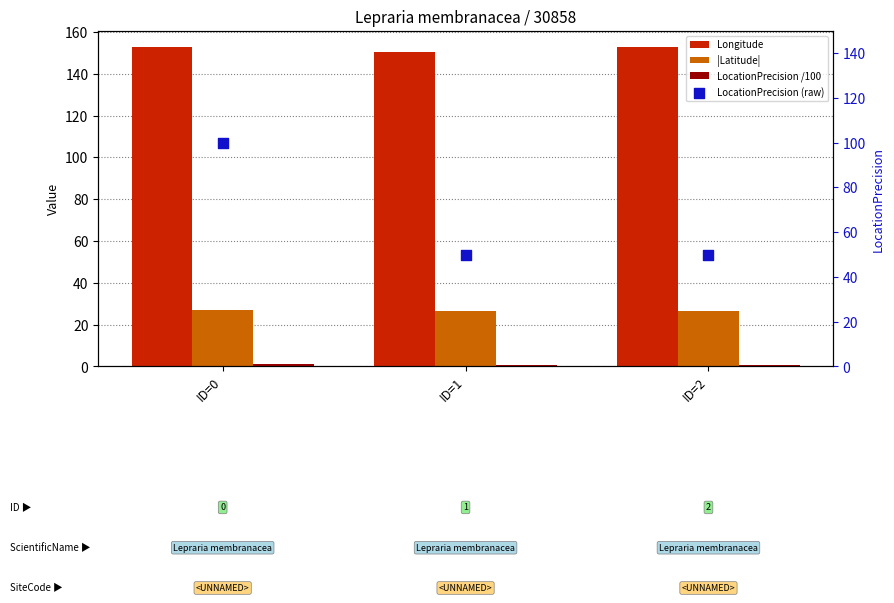

What is the total value across all series at ID=1?

227.8